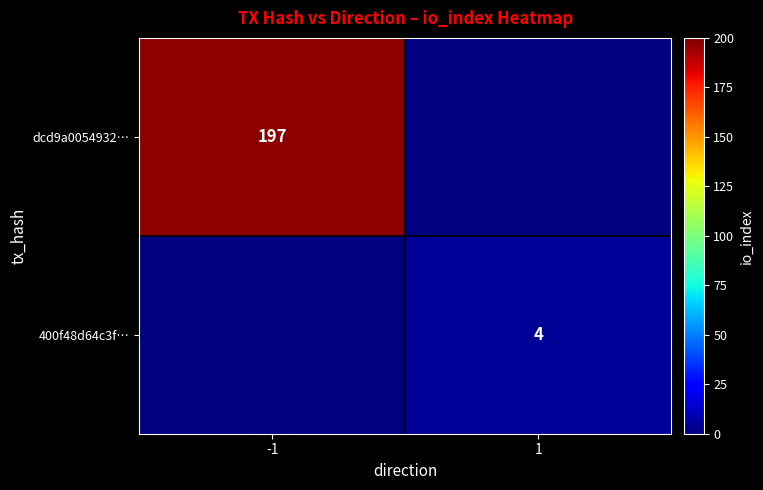

Is it true that 400f48d64c3f… equals 4 at 1?

True